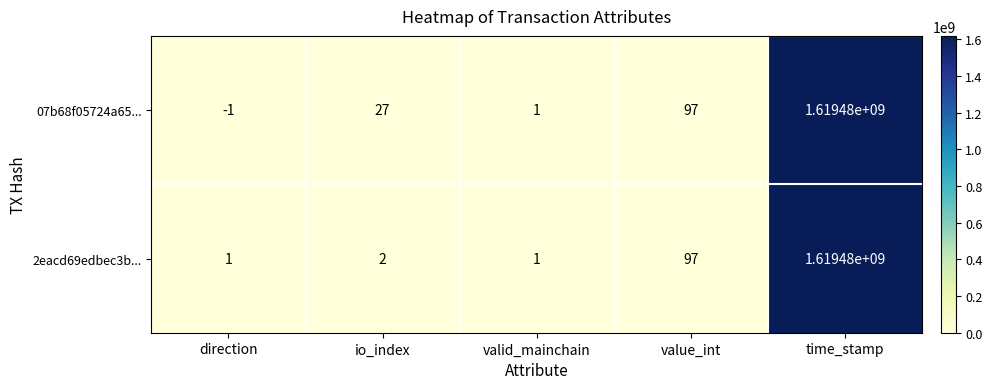

Count the number of data series in this chart.

2